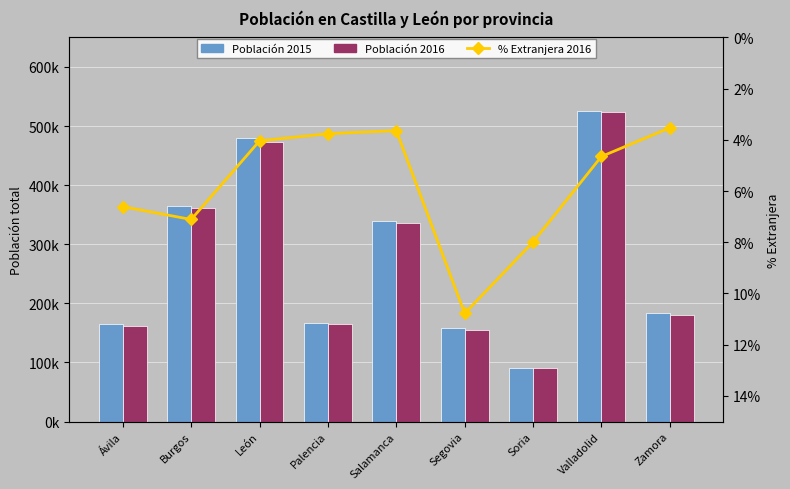

What is the sum of the Población 2016 values at Salamanca and Burgos?

696980.0